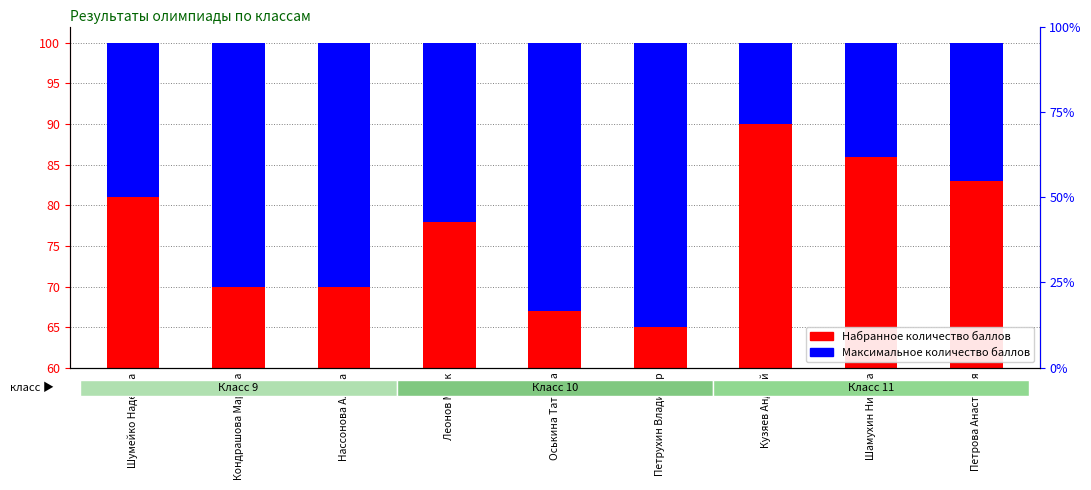

Are the bars horizontal?

No